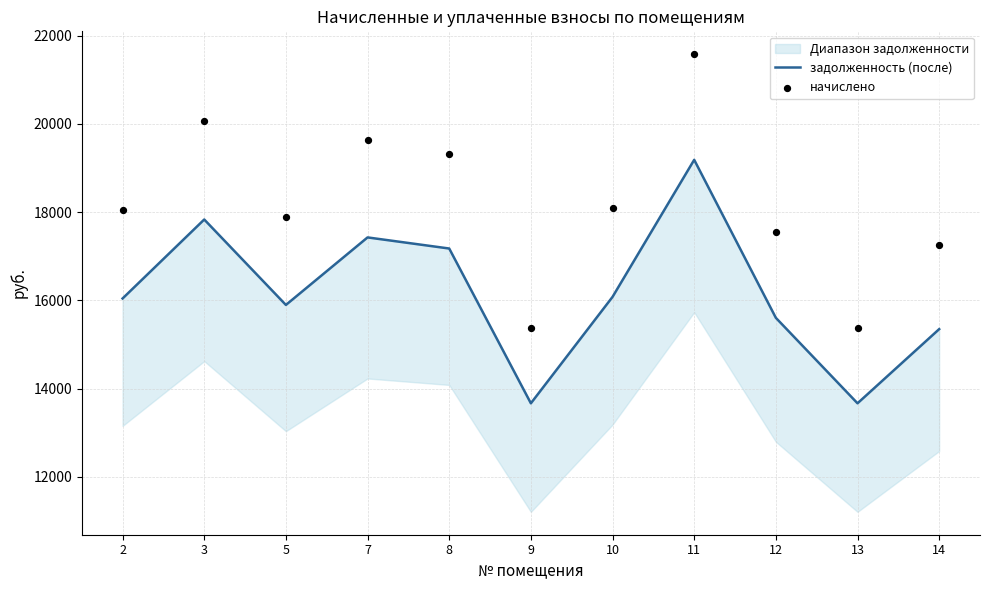

At how many categories does at least one series exceed 17883?

6